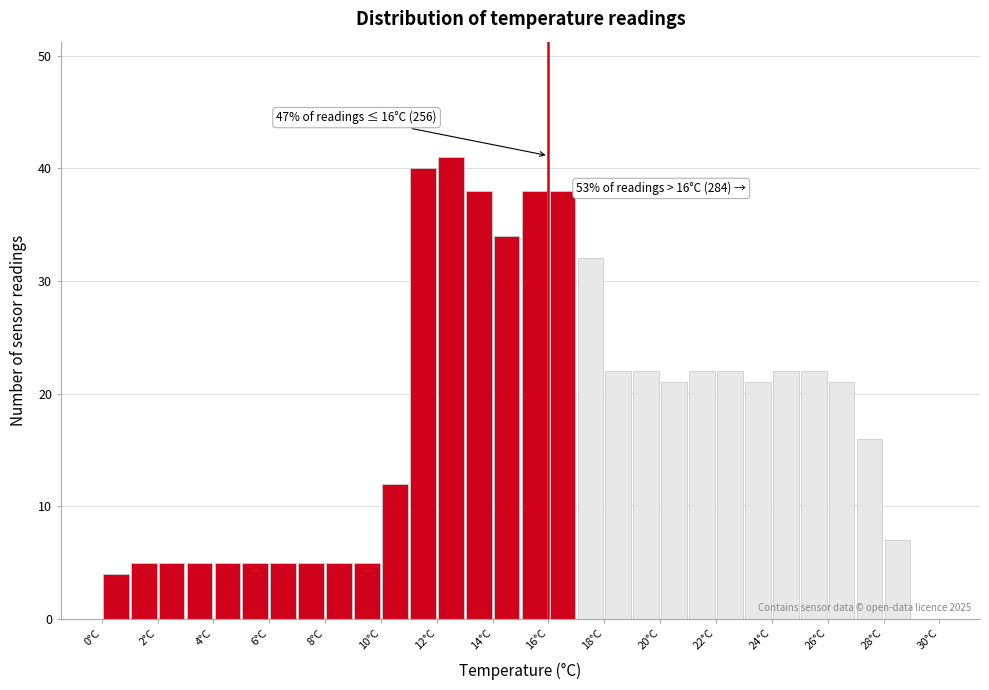

Which range on the x-axis has the tallest bar?

12 to 13